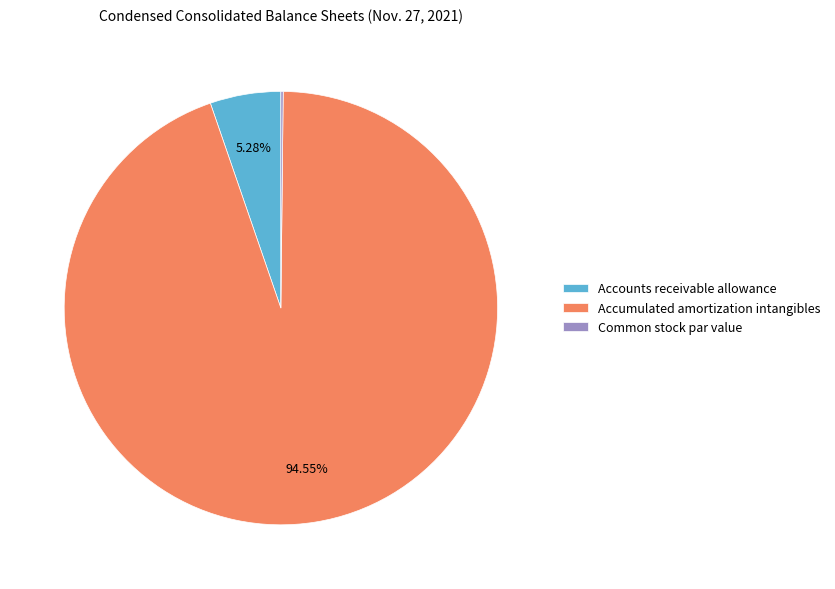

Does any single category account for the majority?

Yes